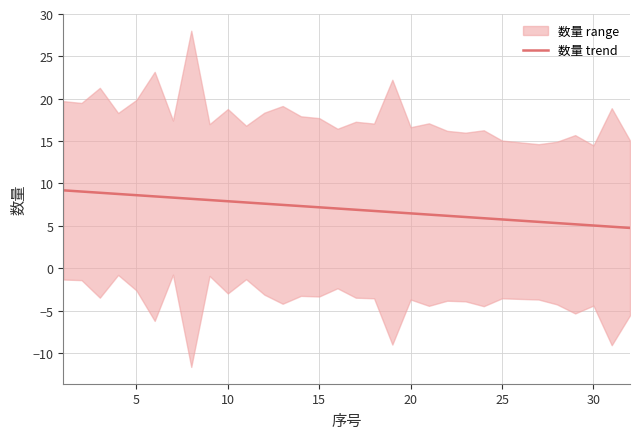

How many data points are above 7?

16